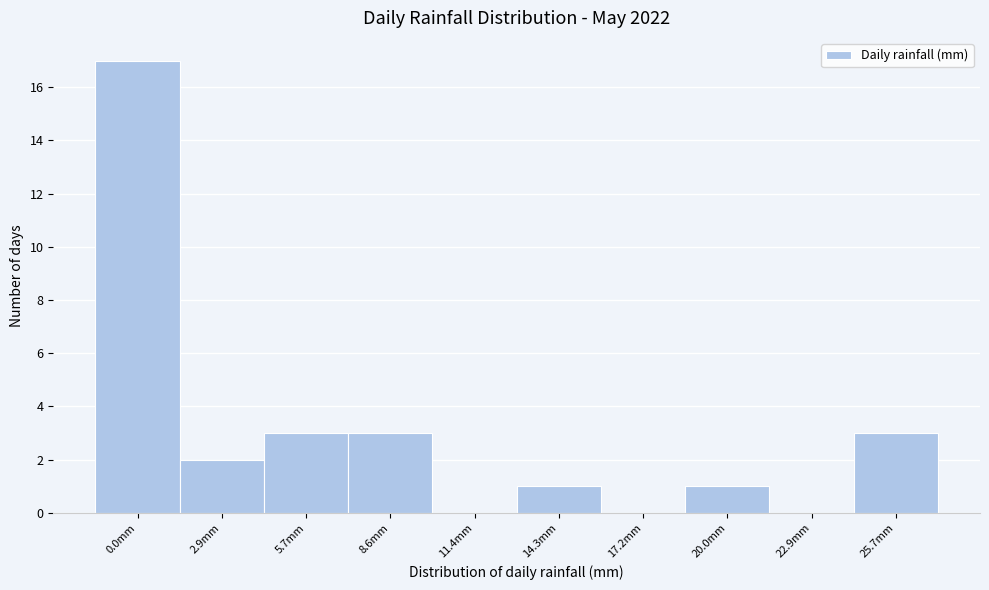

Reading right to left, transcribe all the data shown in this chart.

25.7mm=3	22.9mm=0	20.0mm=1	17.2mm=0	14.3mm=1	11.4mm=0	8.6mm=3	5.7mm=3	2.9mm=2	0.0mm=17